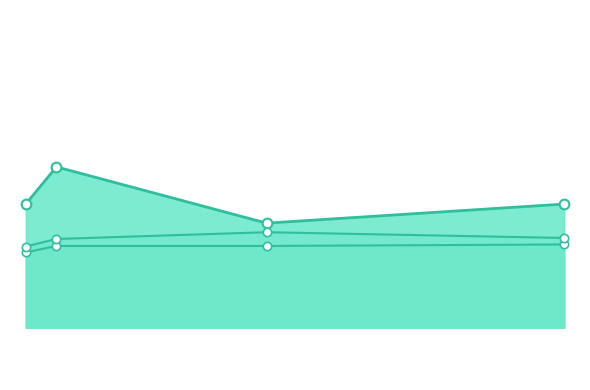

The PRIMER_RIGHT_0_END_STABILITY series shows 22.3 at 2. True or false?

False